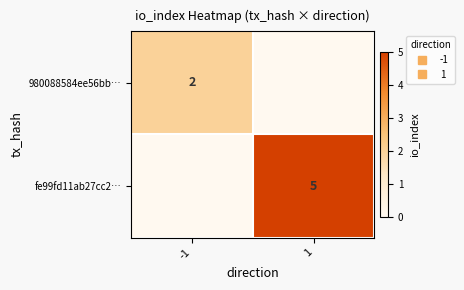

Rank the series at -1 from lowest to highest value.

fe99fd11ab27cc2…, 980088584ee56bb…